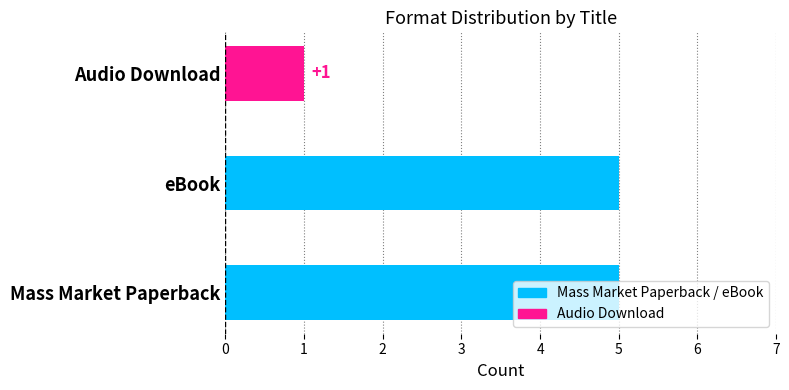

What value does the data have at Mass Market Paperback?

5